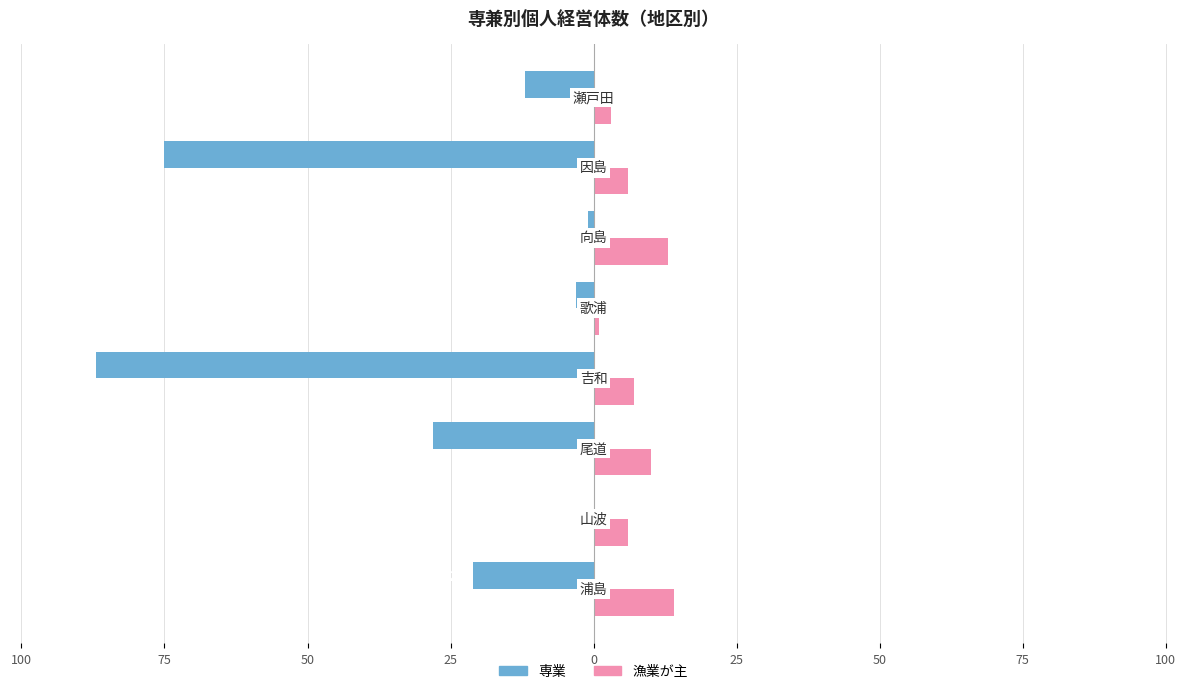

Reading left to right, transcribe all the data shown in this chart.

専業: -21	0	-28	-87	-3	-1	-75	-12
漁業が主: 14	6	10	7	1	13	6	3